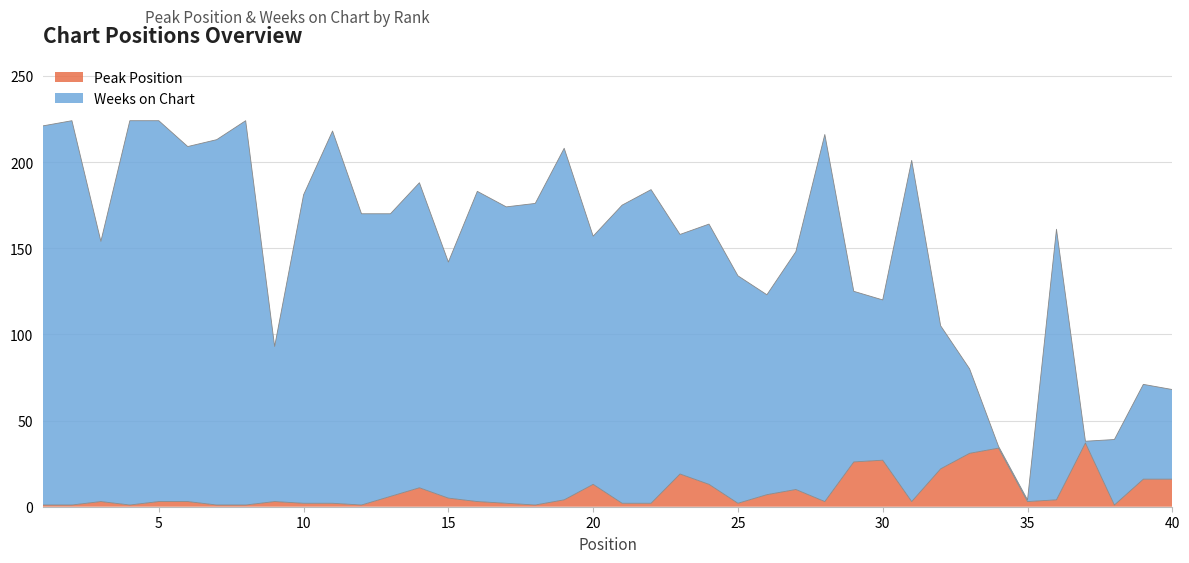

How many values in the Weeks on Chart series exceed 170?

18